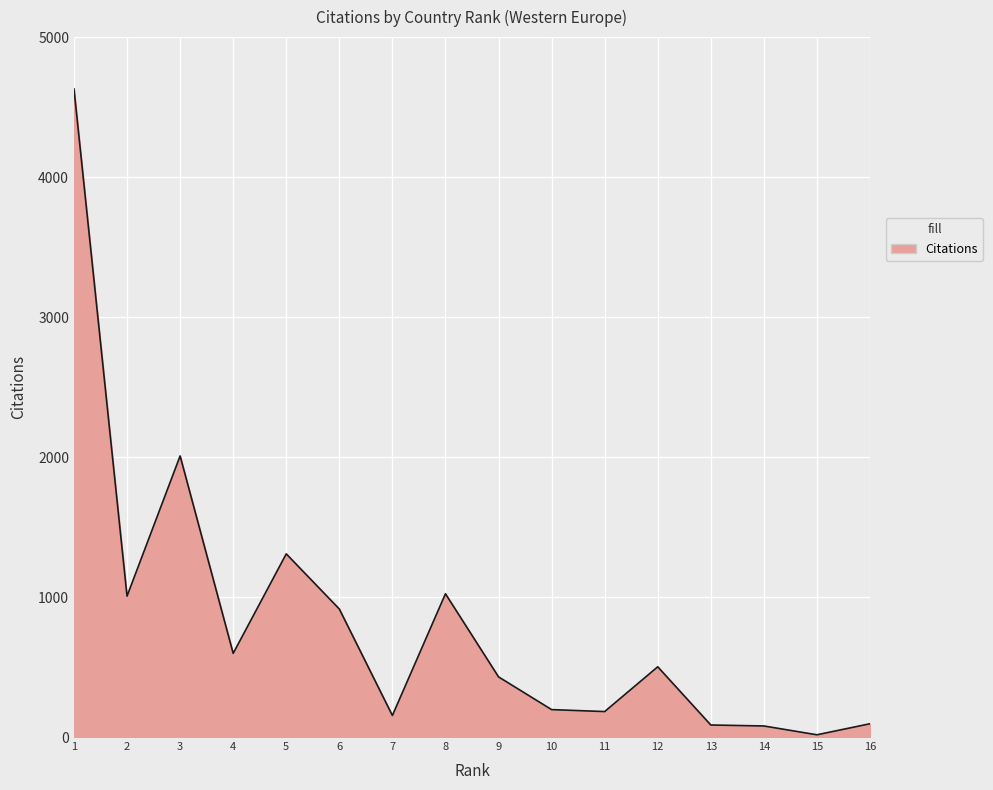

What is the difference between the maximum and minimum values?

4616